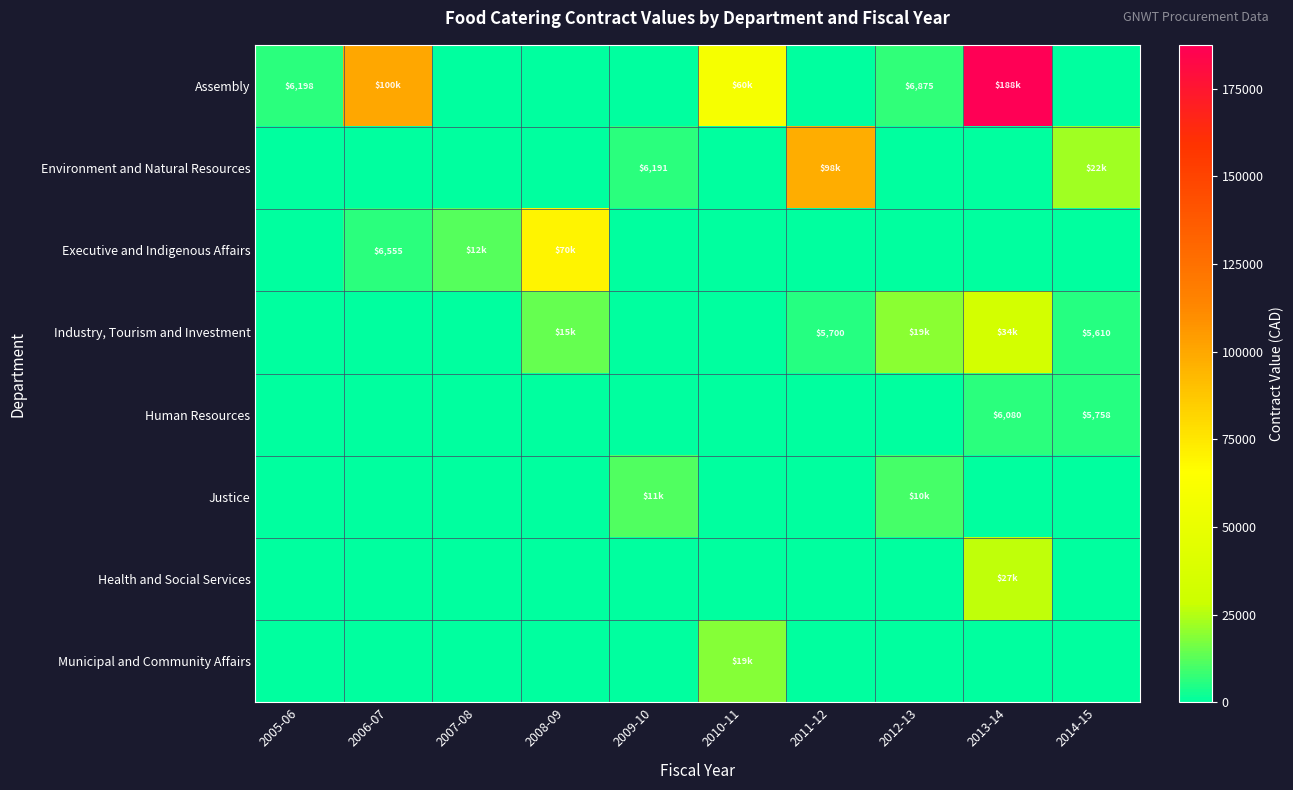

The Health and Social Services series shows 8728.2 at 2014-15. True or false?

False